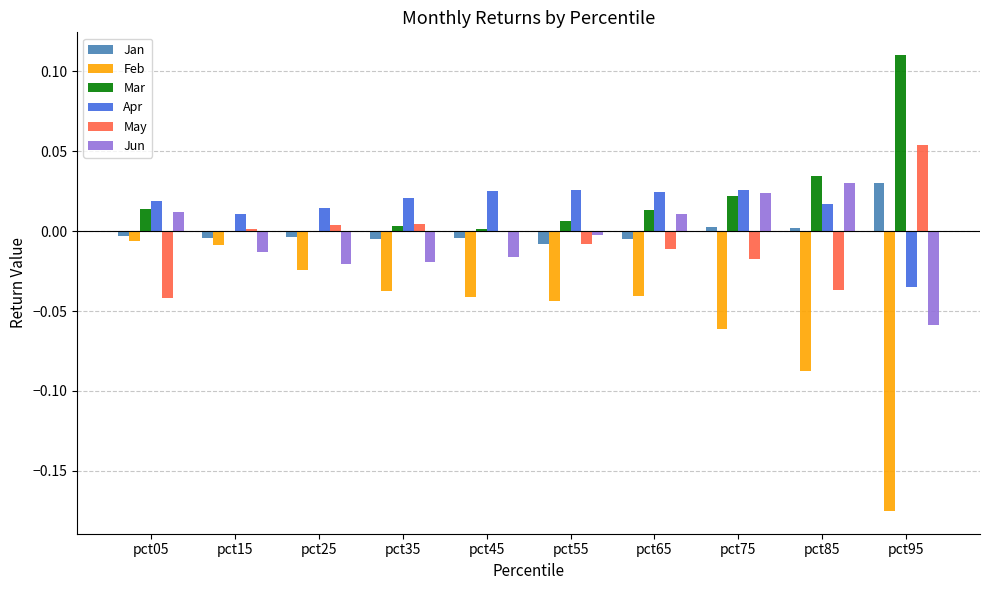

What are all the series names shown in the legend?

Jan, Feb, Mar, Apr, May, Jun